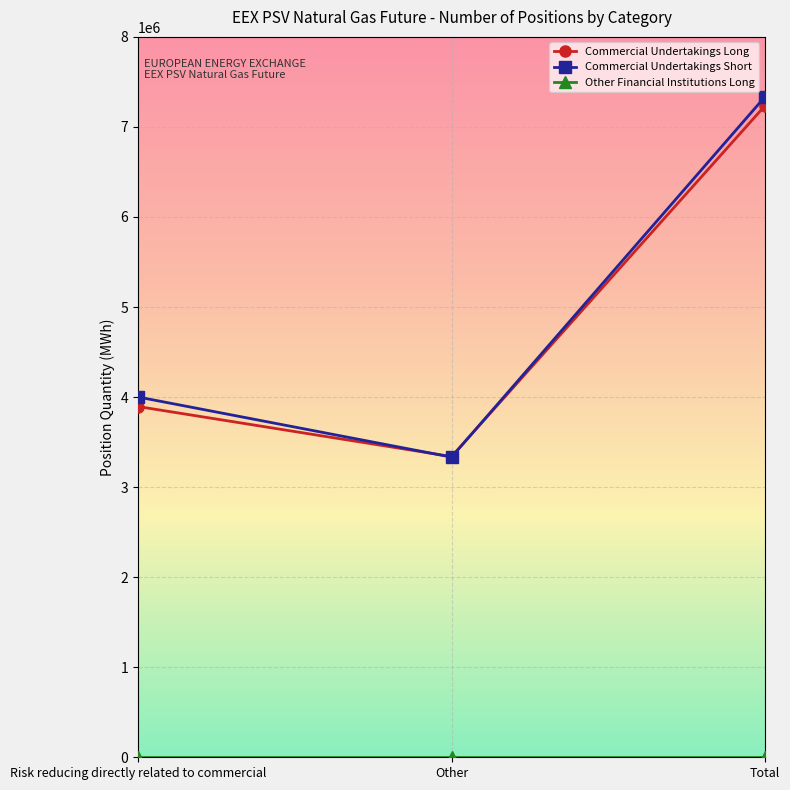

What is the label of the 3rd point from the right?

Risk reducing directly related to commercial